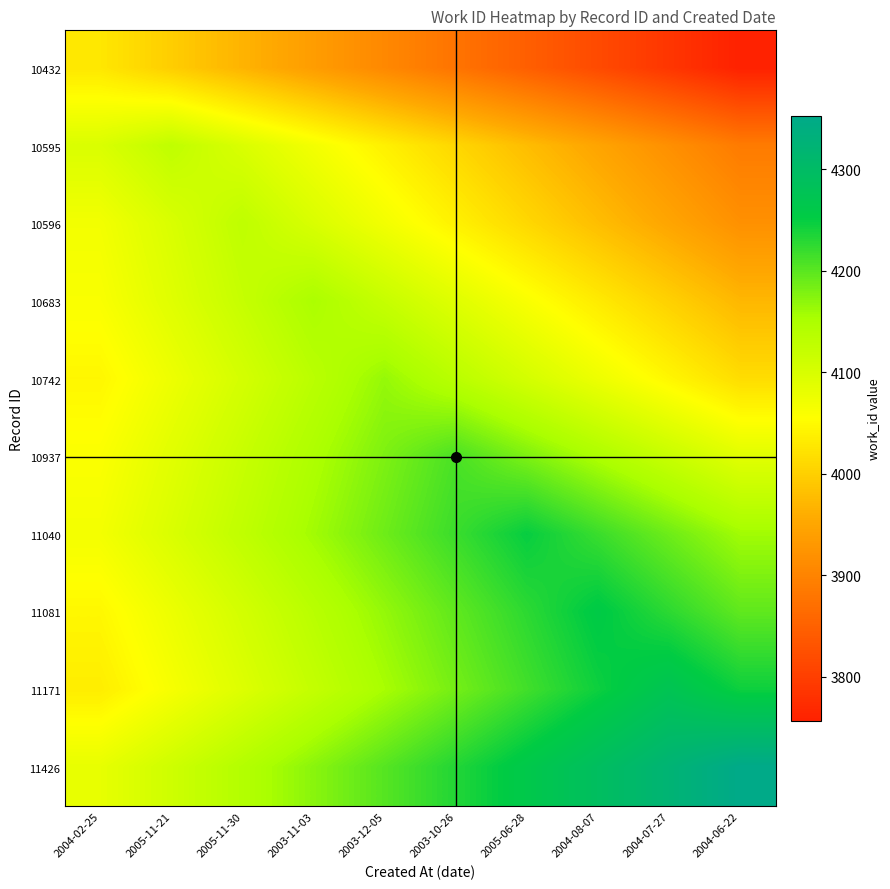

Which label corresponds to the largest value in the chart?

2004-06-22